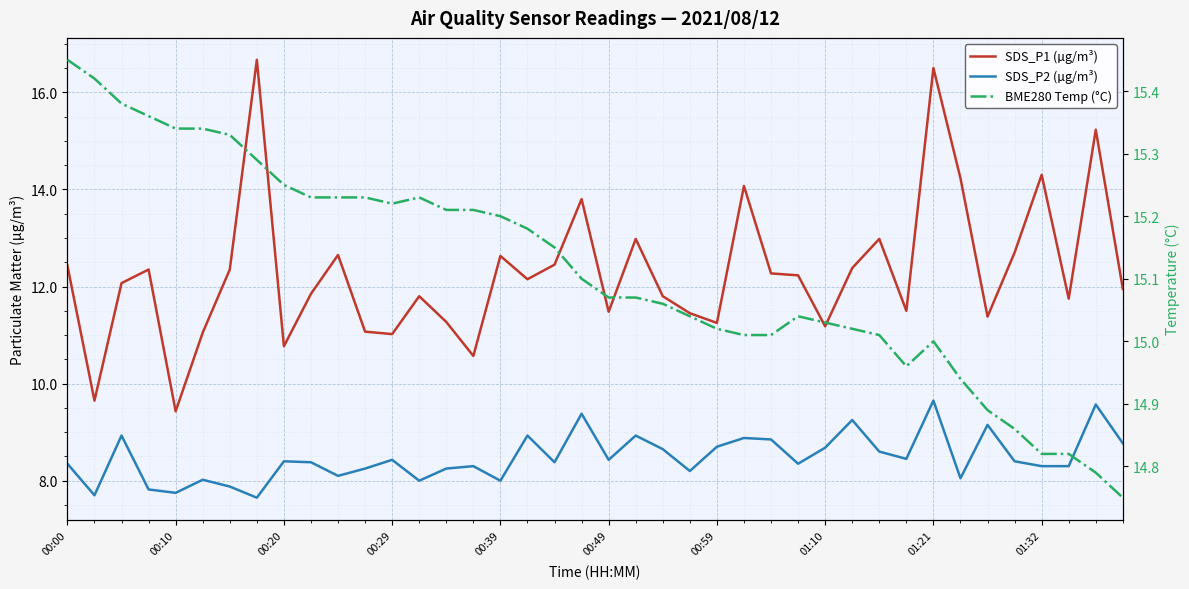

At which category does BME280 Temp (°C) reach its first local valley?

00:29